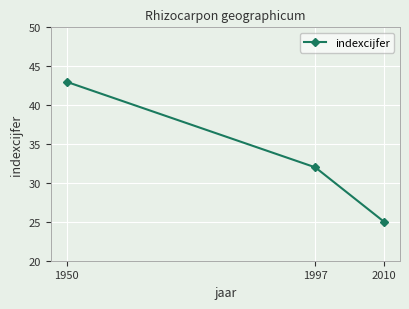

Read the value at 1997, to the nearest 10.

30